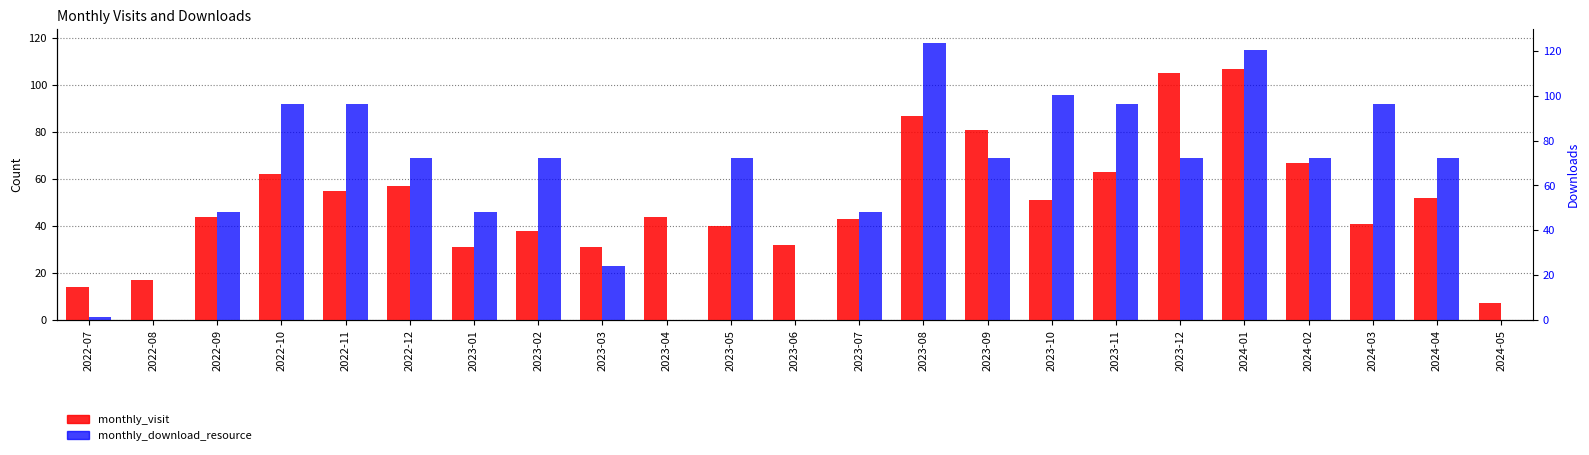

What position from the right is 2024-01?

5